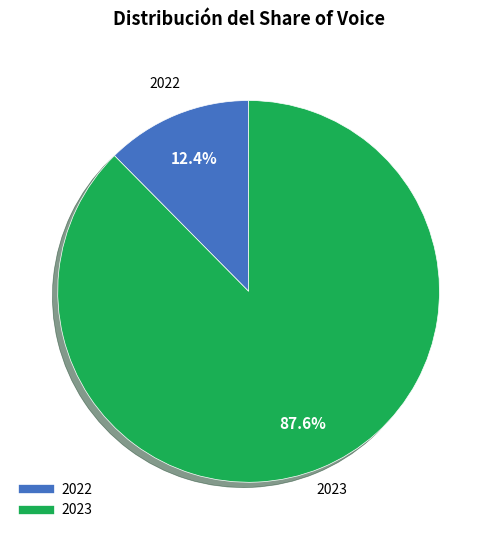

Does 2023 account for over 50% of the chart?

Yes